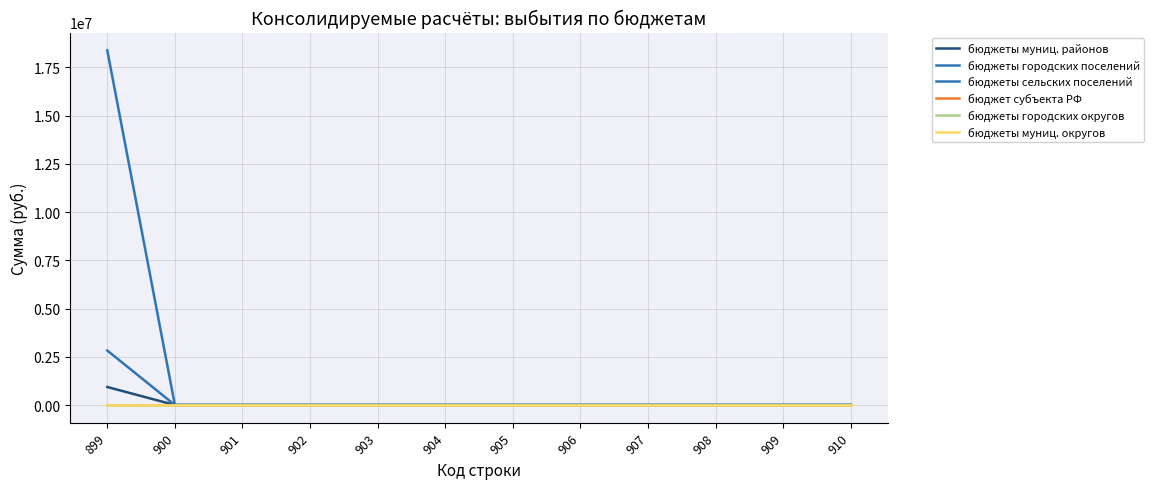

Does the chart have visible grid lines?

Yes